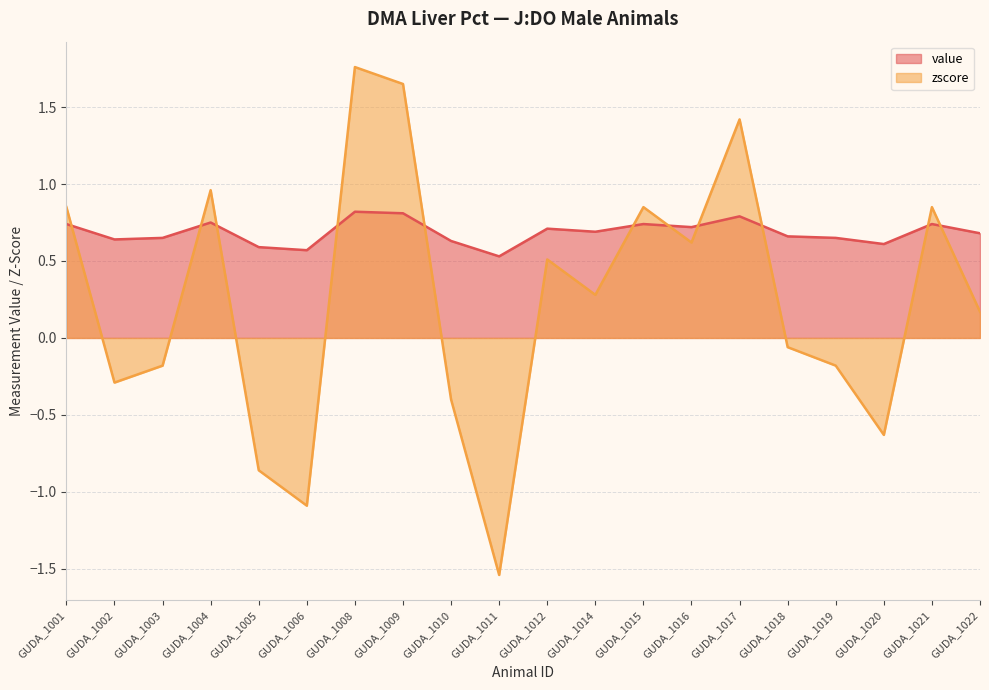

How many intersections are there between zscore and value?

11